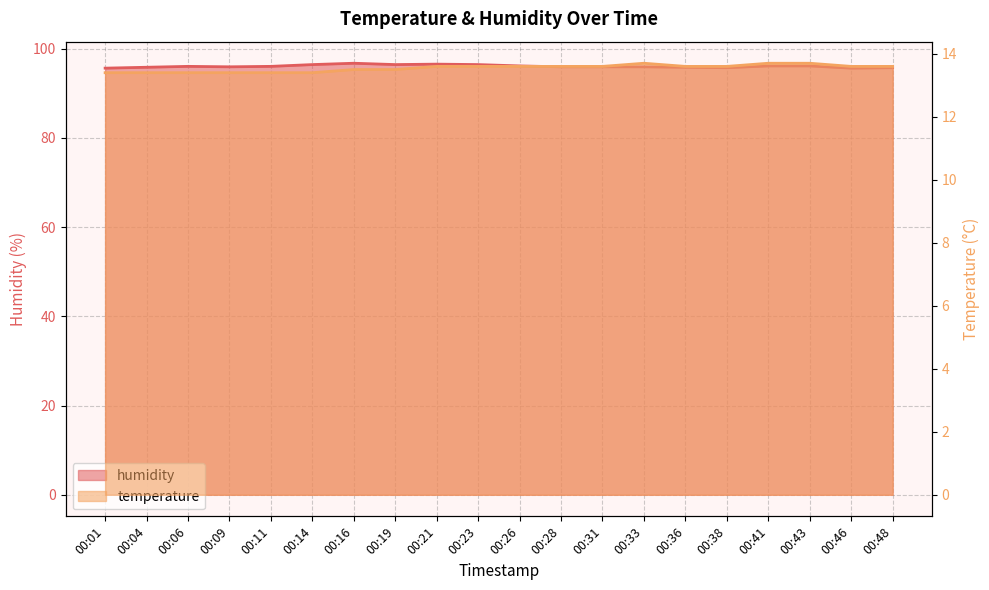

At which category does humidity reach its first local peak?

00:06